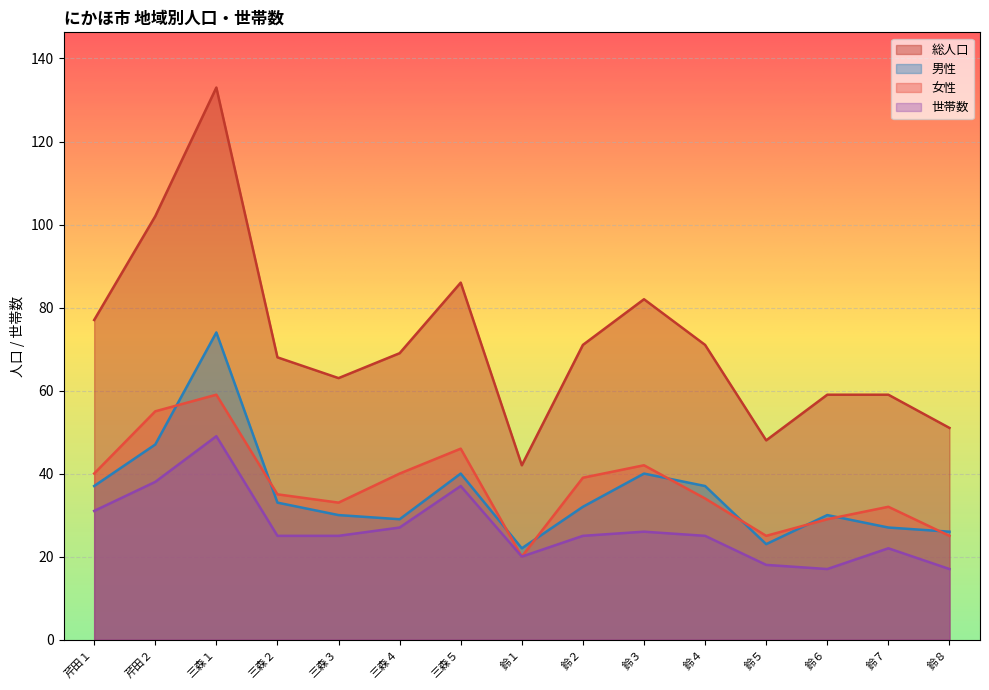

How many values in the 女性 series exceed 35?

7